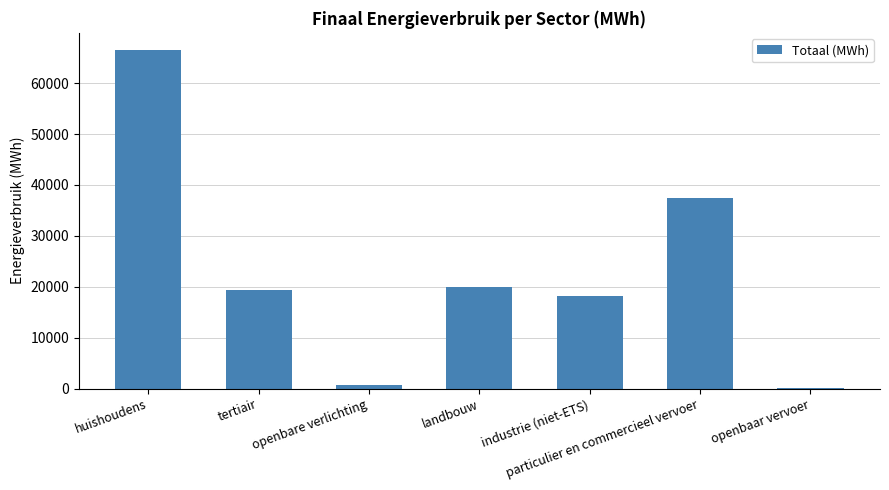

Which has a higher value, tertiair or landbouw?

landbouw